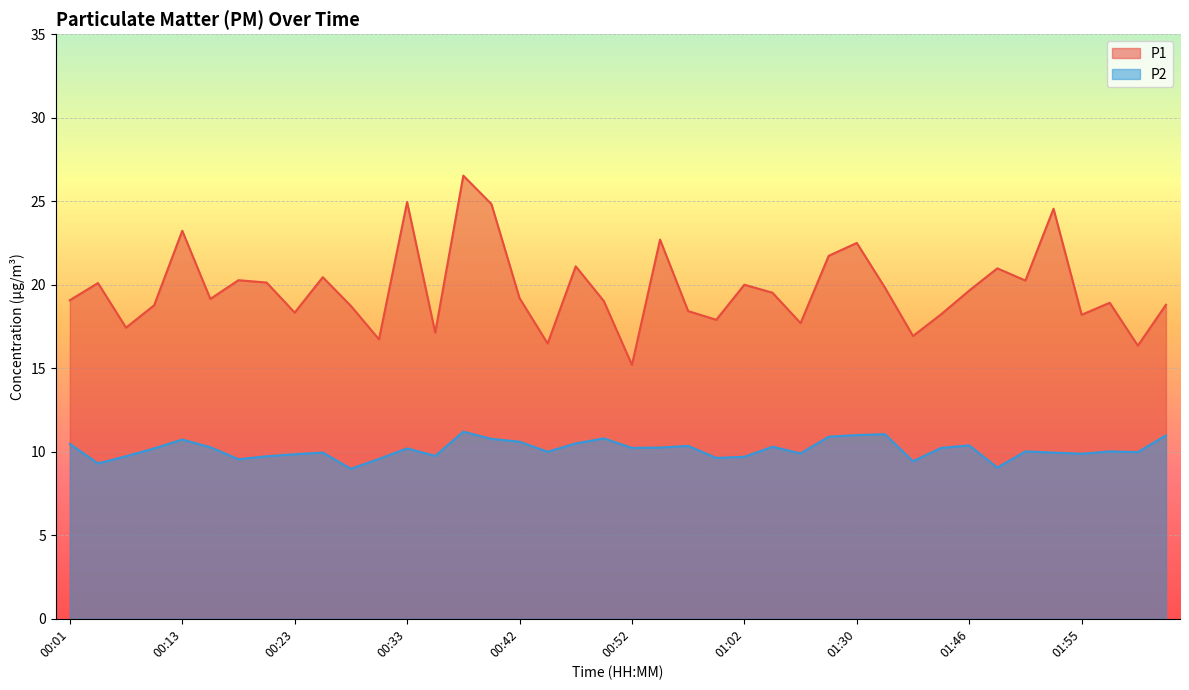

True or false: P2 and P1 cross at least once.

False